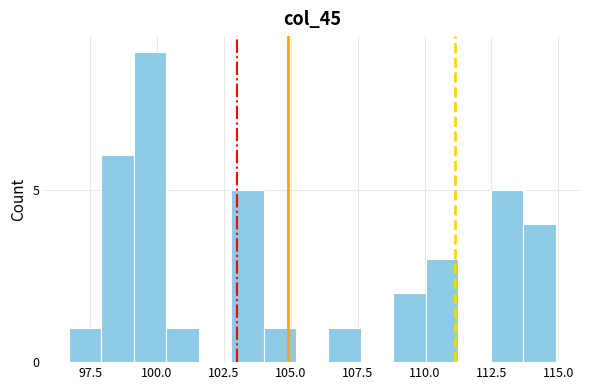

Around what value on the x-axis is the tallest bar? Give the approximate position of its centre, as read against the axis.

99.5